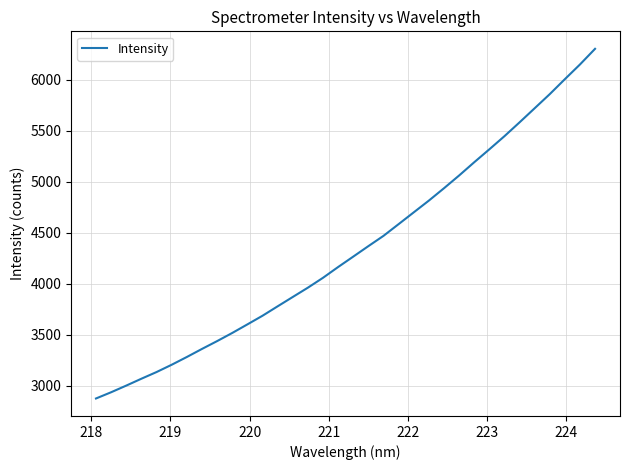

What is the minimum value shown in the chart?

2877.2